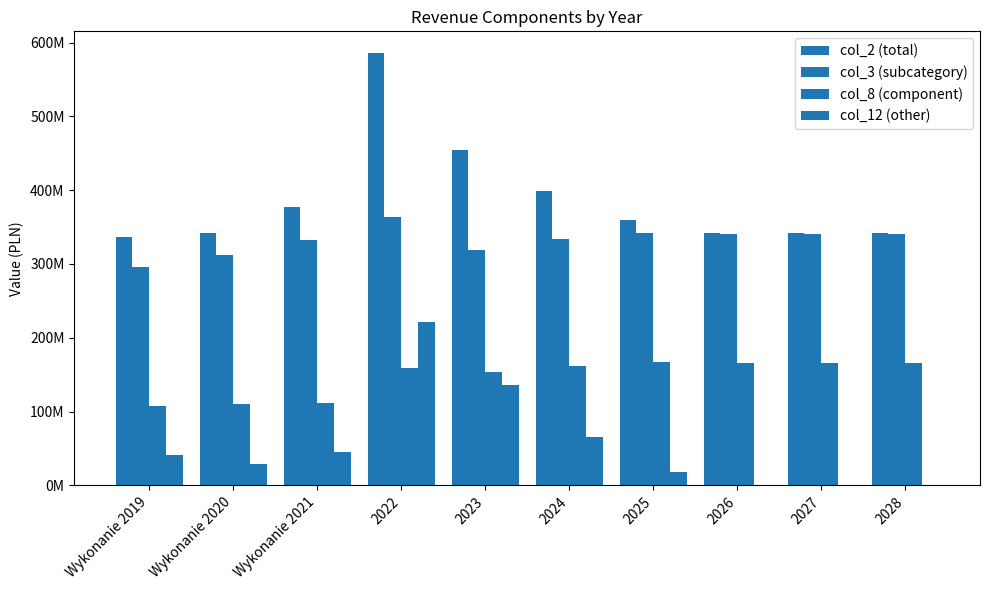

True or false: col_3 (subcategory) has a value of 332870466.1 at Wykonanie 2021.

True